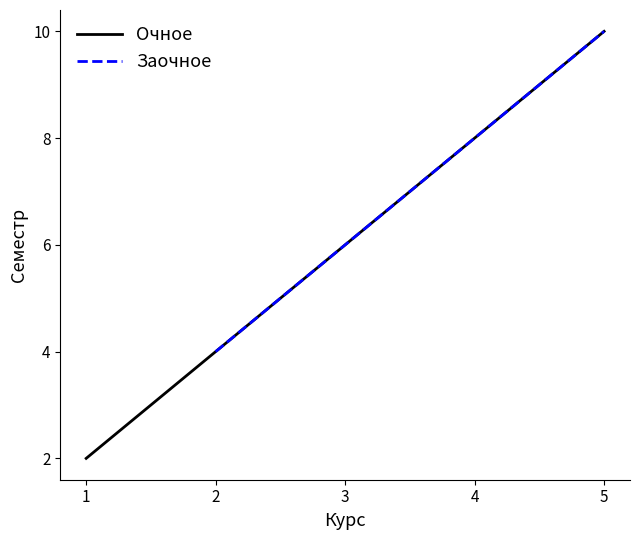

Count the values in the range 4 to 8.

3